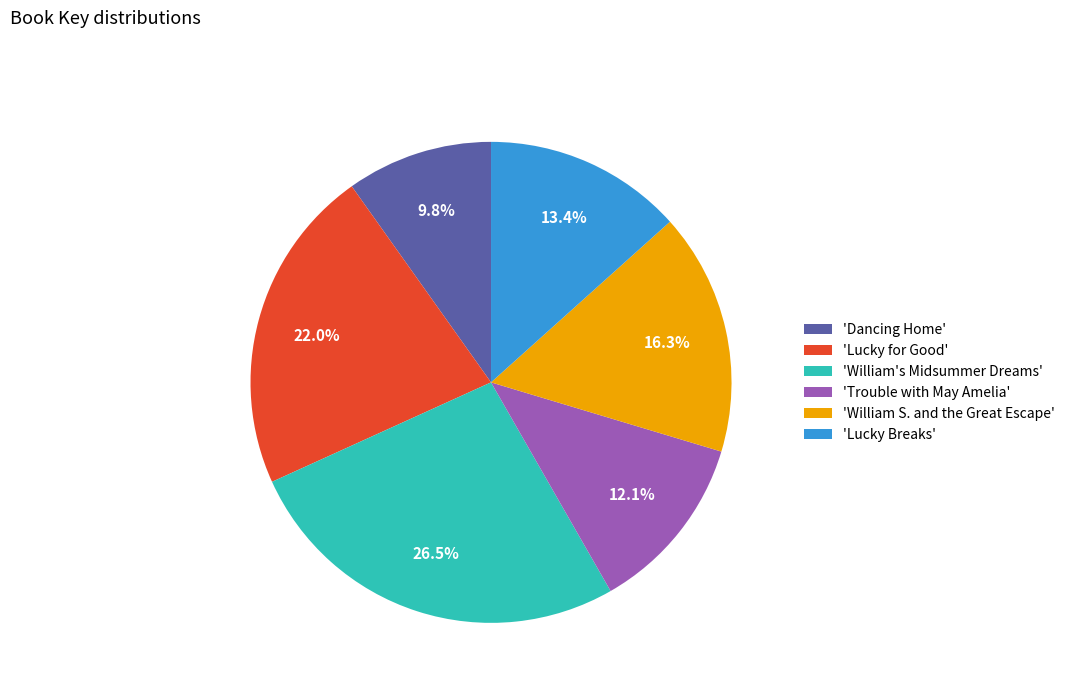

What percentage is NOT represented by 'William's Midsummer Dreams'?

73.5%